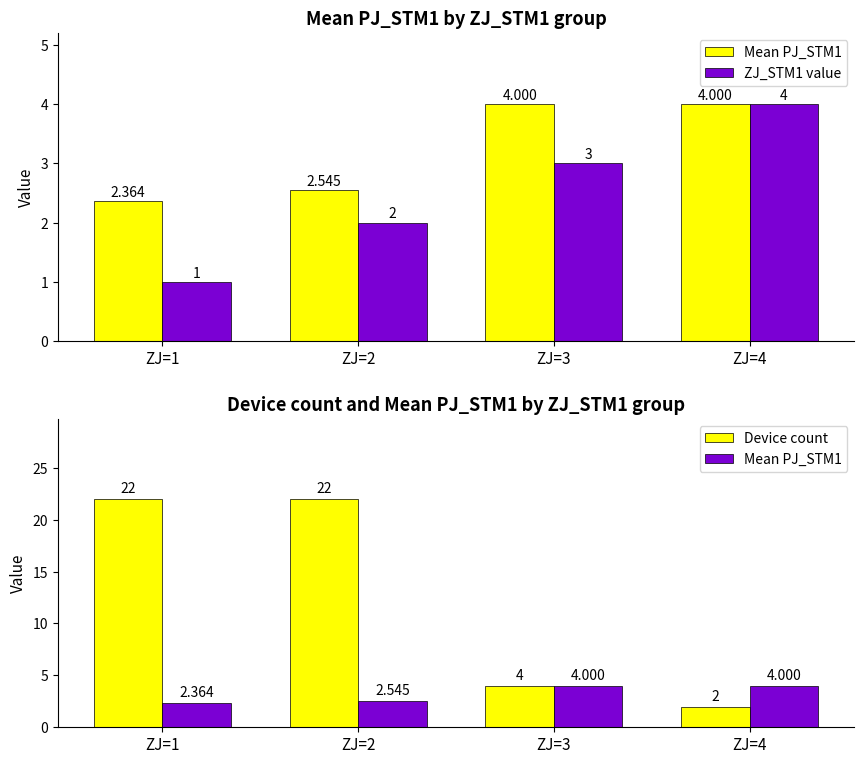

Is it true that ZJ_STM1 value equals 0.7 at ZJ=2?

False